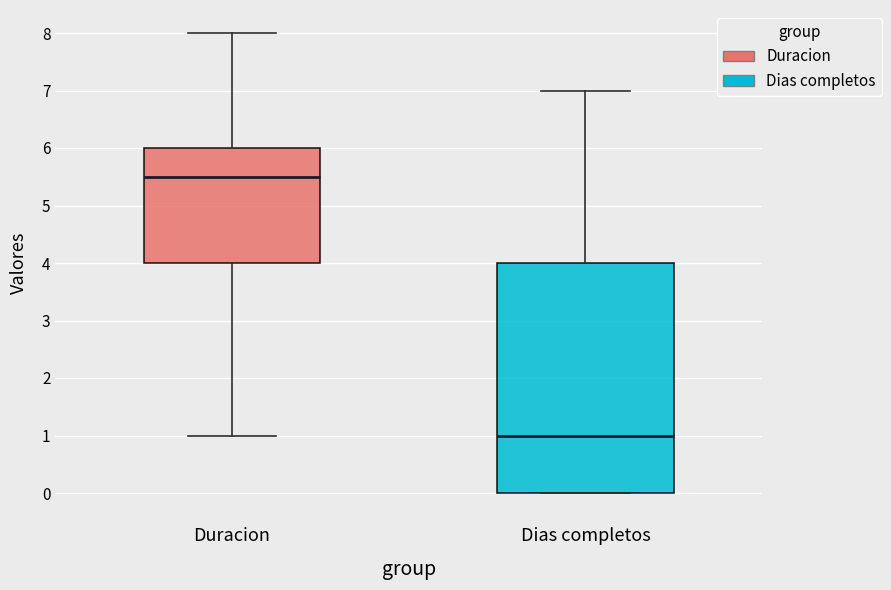

Reading left to right, transcribe this box plot: for each box, give where its median line is, the range the box spans, and where its two whiskers end, as read against the y-axis. The values are not printed on the chart, so give them approximately, as read against the axis.

Duracion: median 5.5, box 4.0 to 6.0, whiskers 1.0 to 8.0
Dias completos: median 1.0, box 0.0 to 4.0, whiskers 0.0 to 7.0